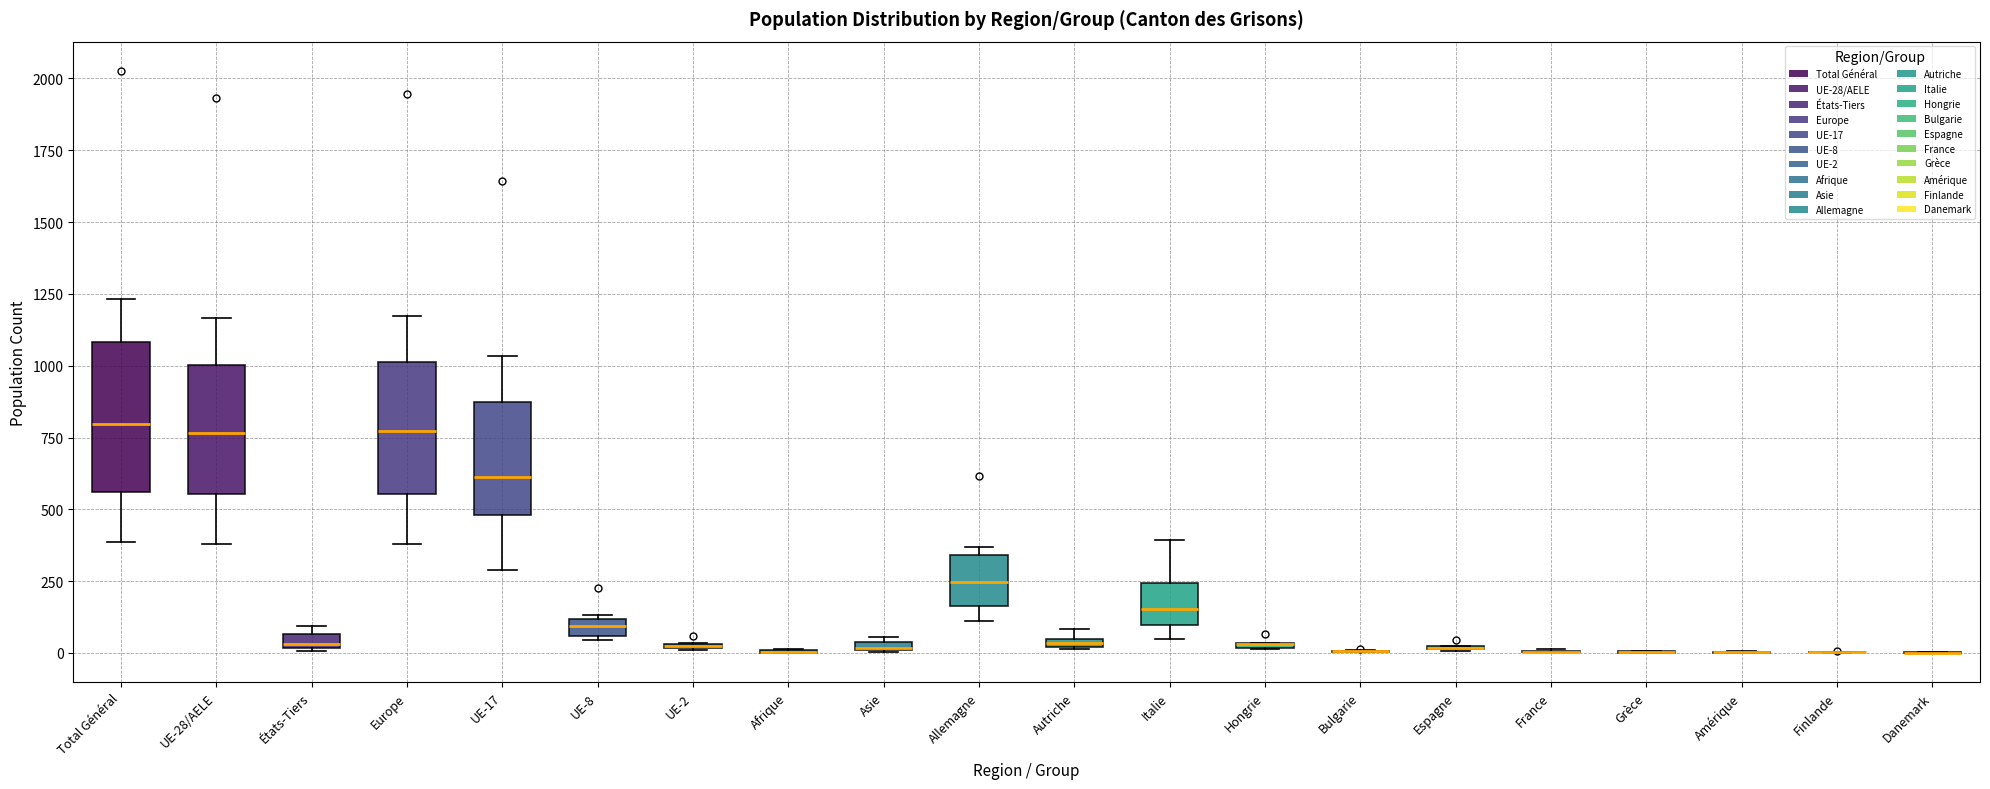

Comparing the boxes themselves (not the whiskers), which one is the tallest?

Total Général